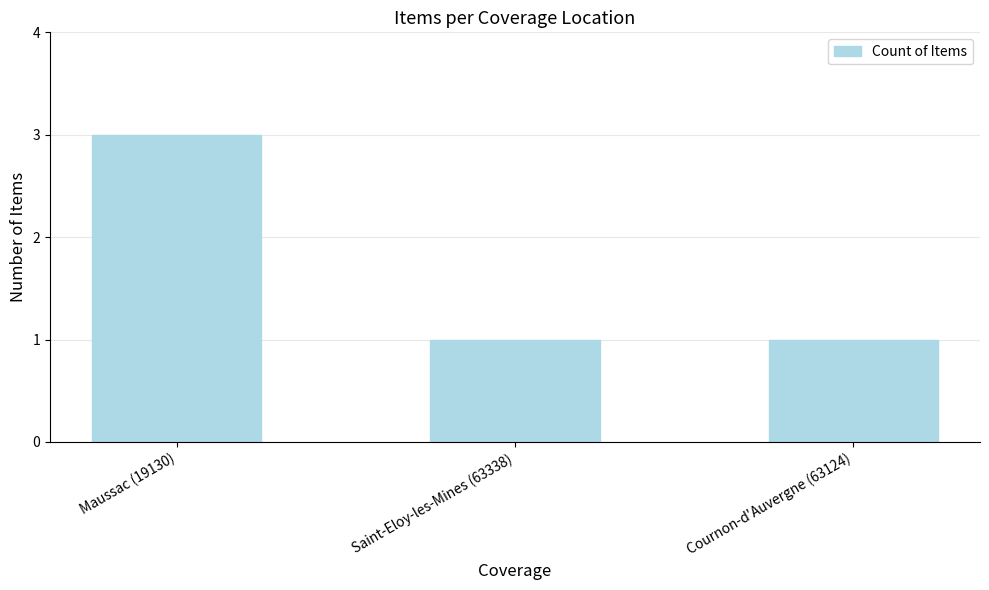

What is the average value?

2